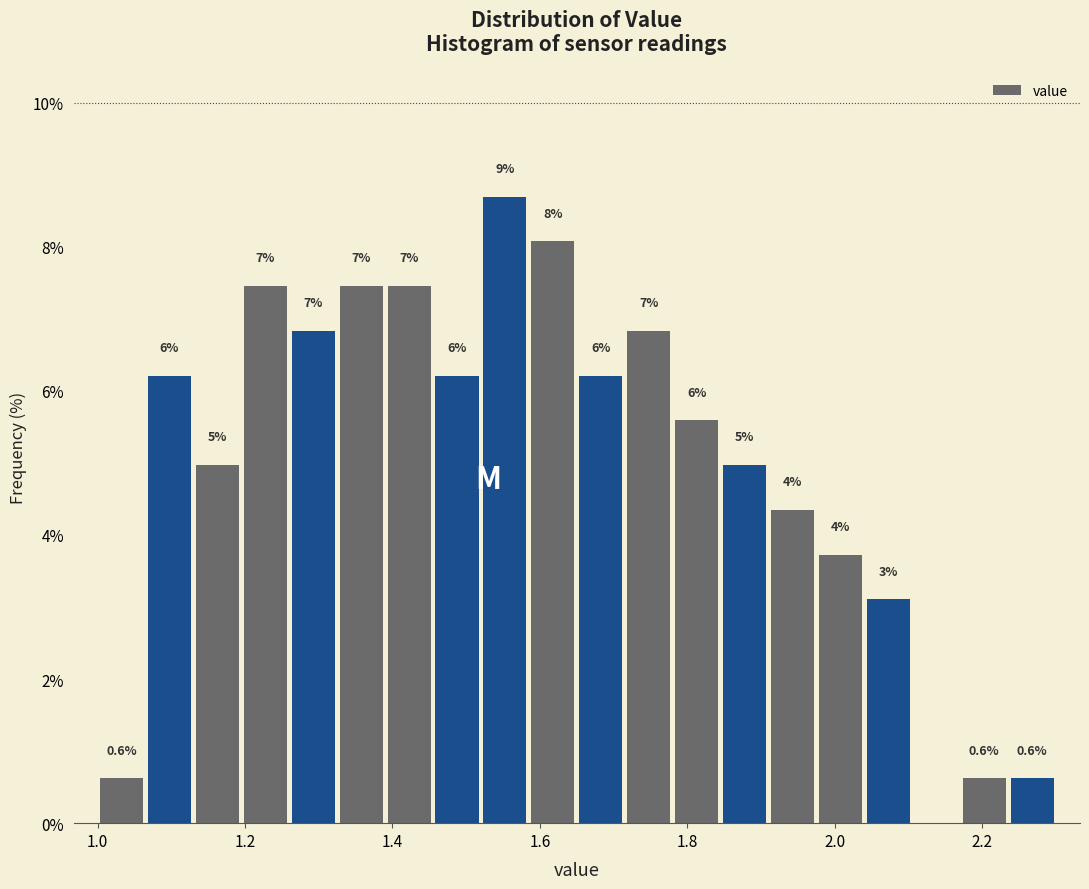

Read against the x-axis, roughly where is the centre of the tallest bar?

1.56